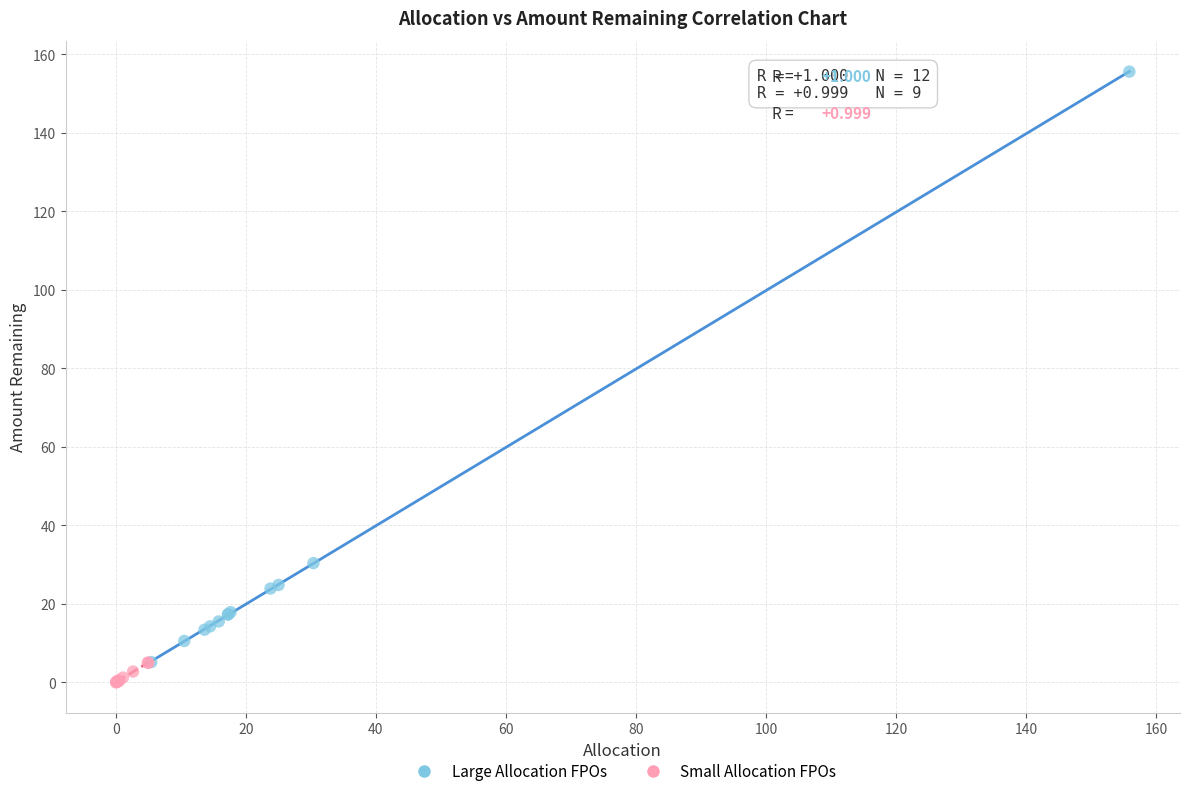

Which series contains the highest Y value?

Large Allocation FPOs